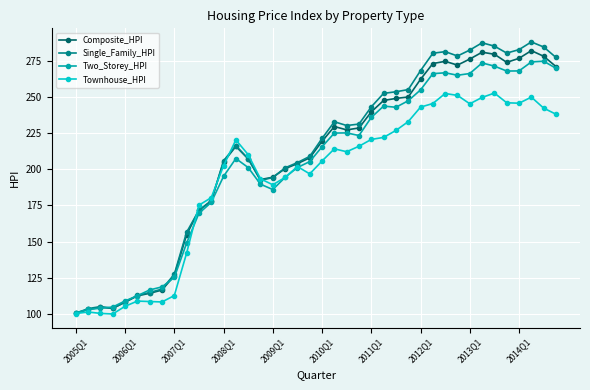

How many lines are shown in the chart?

4